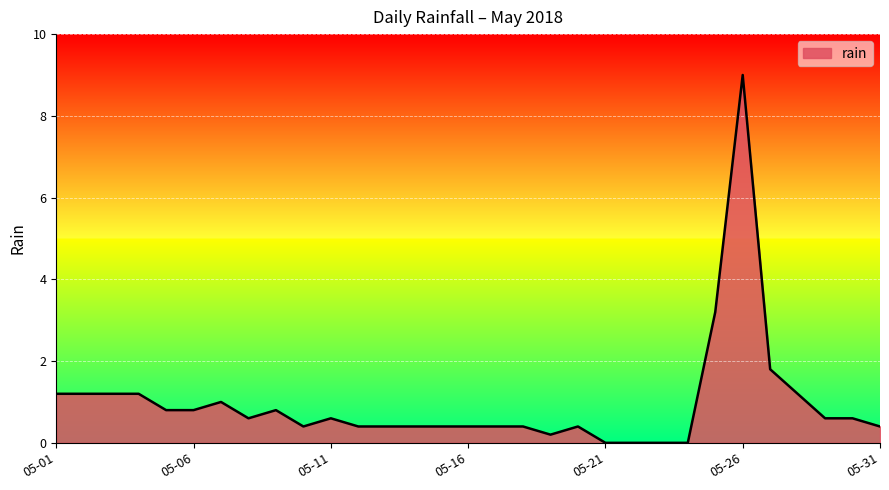

What is the difference between the maximum and minimum values?

9.0